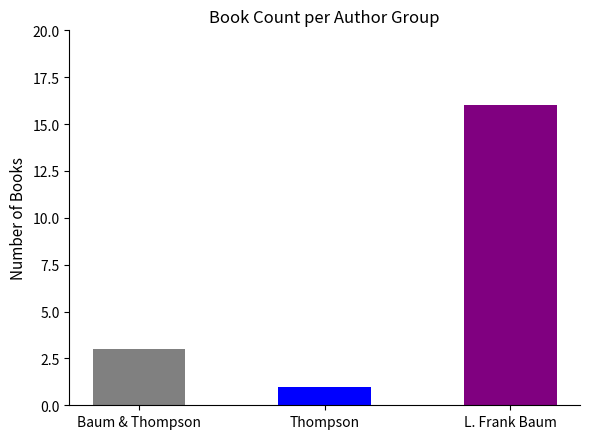

What is the change in value from Baum & Thompson to Thompson?

-2